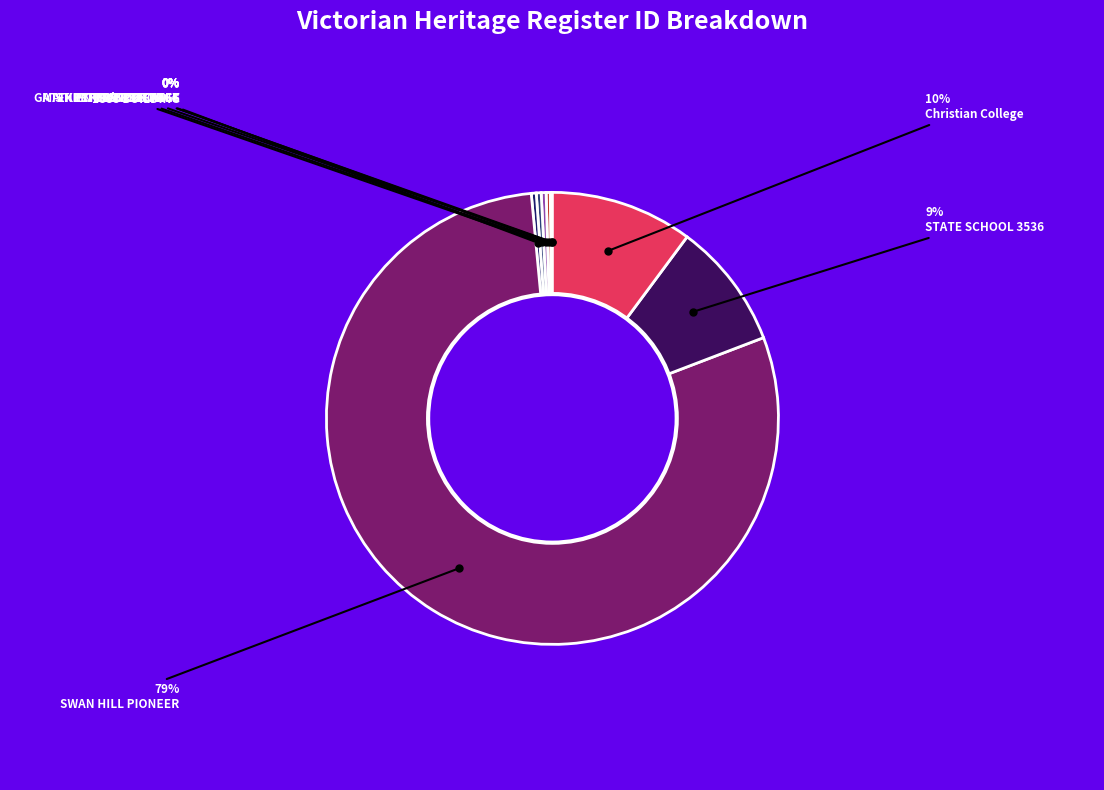

What is the largest slice in the pie chart?

SWAN HILL PIONEER